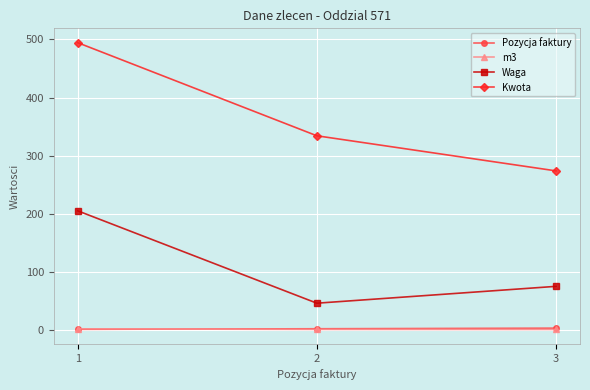

What is the difference between the second highest and minimum values in the Kwota series?

60.4